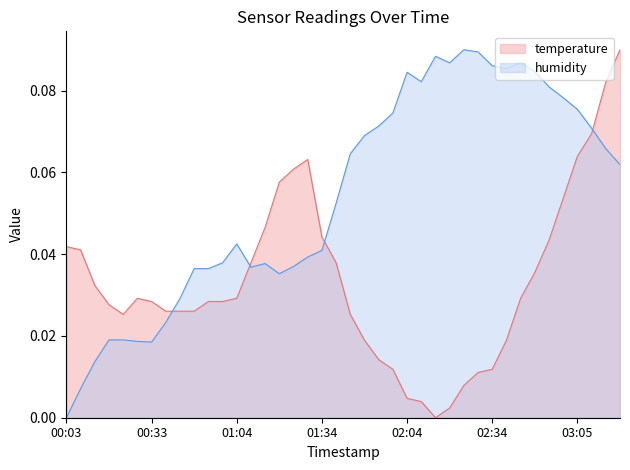

Between 00:38 and 03:20, which series saw the biggest shift?

temperature